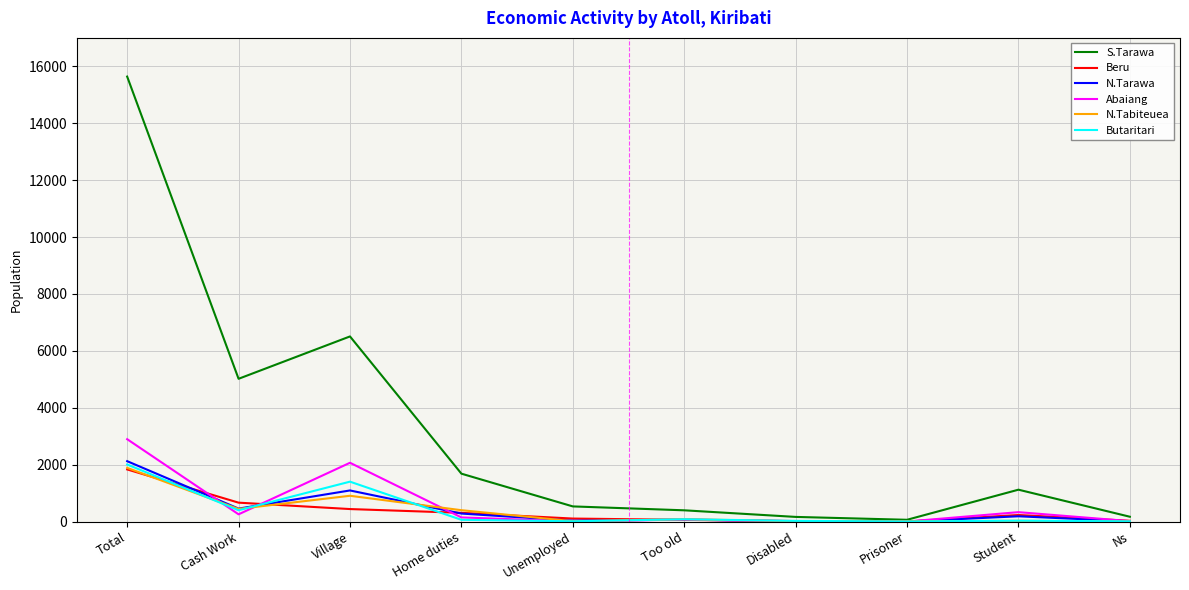

Which category has the highest value in the S.Tarawa series?

Total